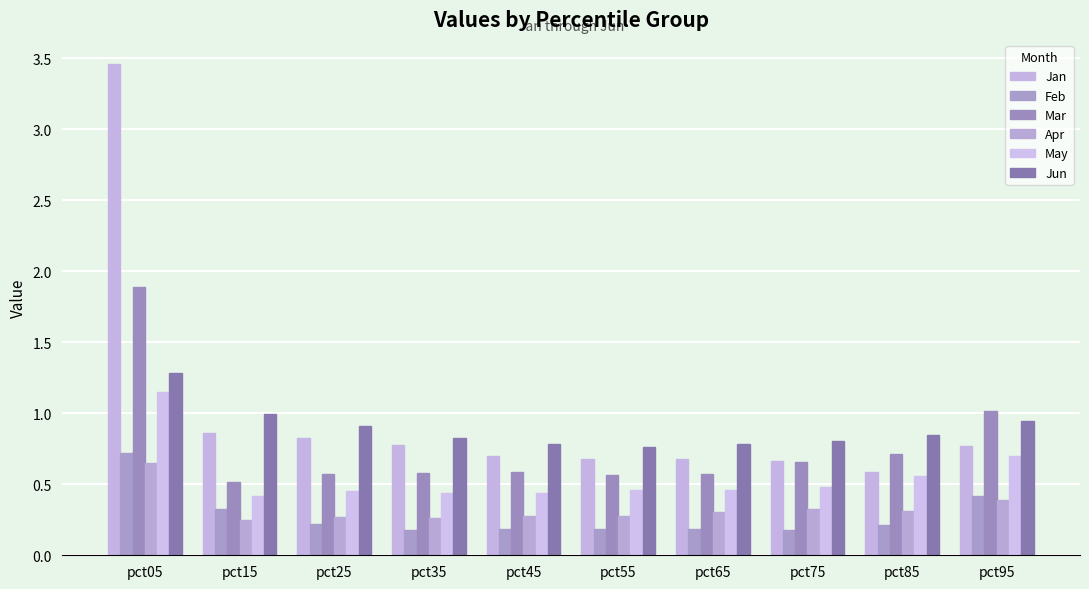

True or false: Apr has a value of 0.3 at pct75.

True